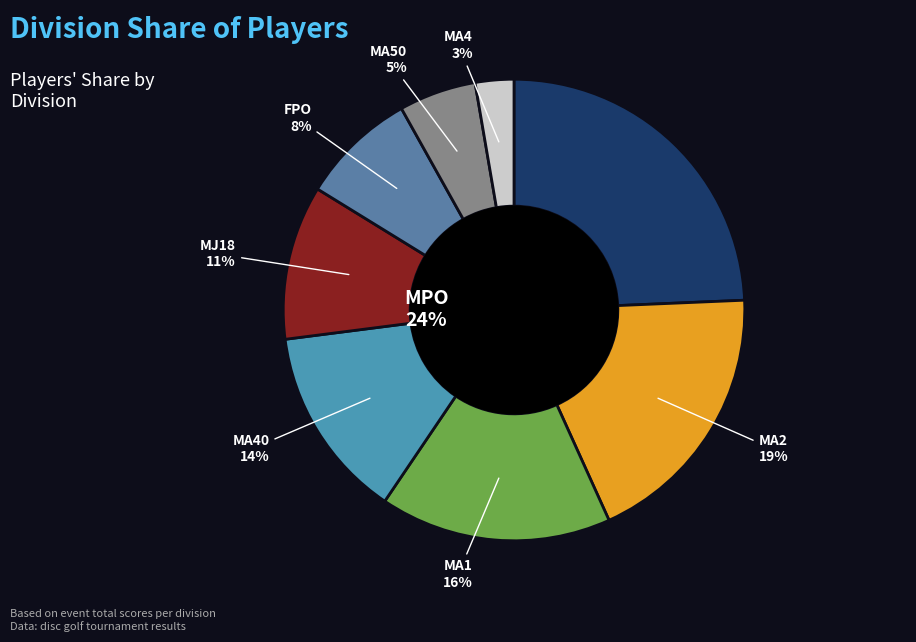

To the nearest percent, what is the combined percentage of MPO and MA40?

38%